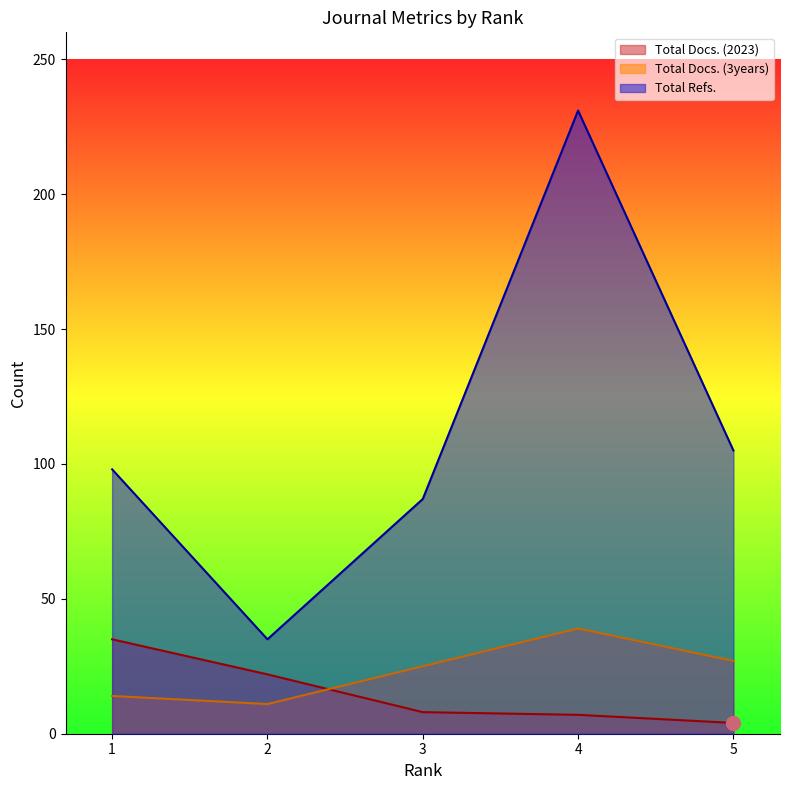

What is the value of the Total Docs. (3years) point at the 3rd from the left?

25